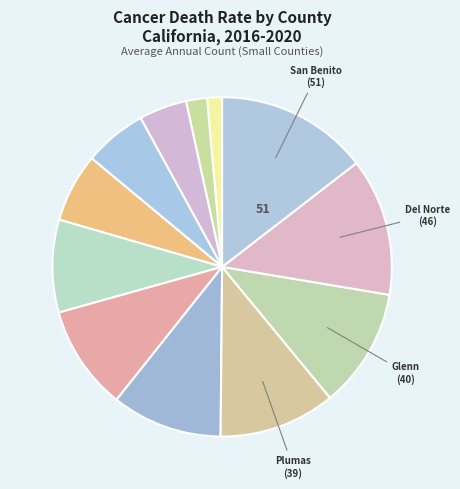

Which slice is the smallest?

Sierra County